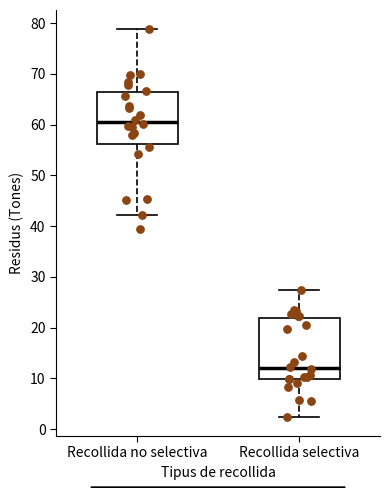

Reading left to right, read every box against the y-axis: the position of its median line, the range the box covers, and the ends of its whiskers. The values are not printed on the chart, so give them approximately, as read against the axis.

Recollida no selectiva: median 61, box 56 to 66, whiskers 42 to 79
Recollida selectiva: median 12, box 10 to 22, whiskers 2 to 27